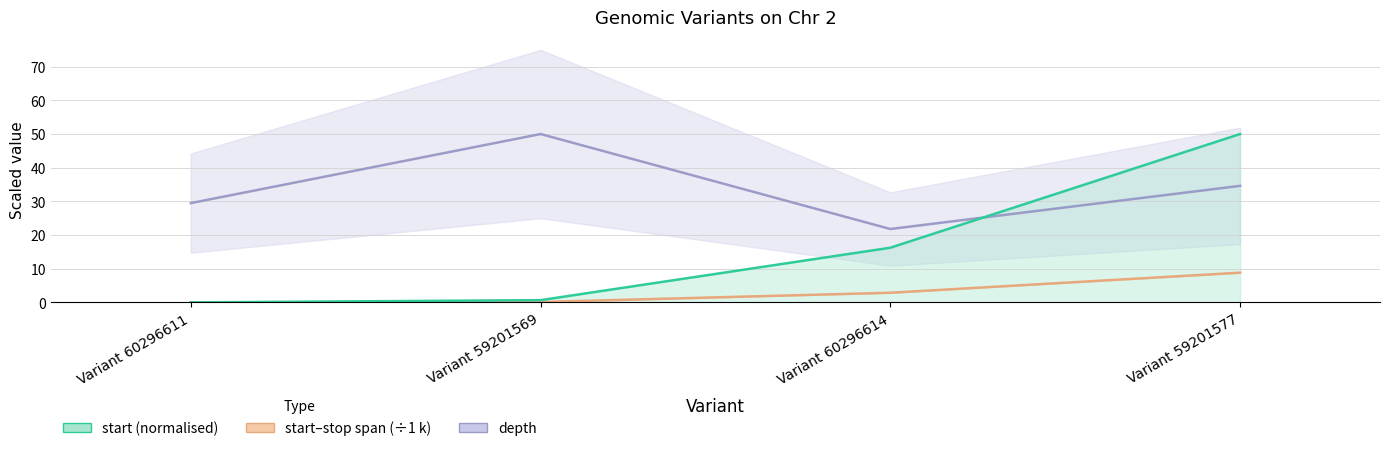

The start (normalised) series shows 1.1 at Variant 59201569. True or false?

False